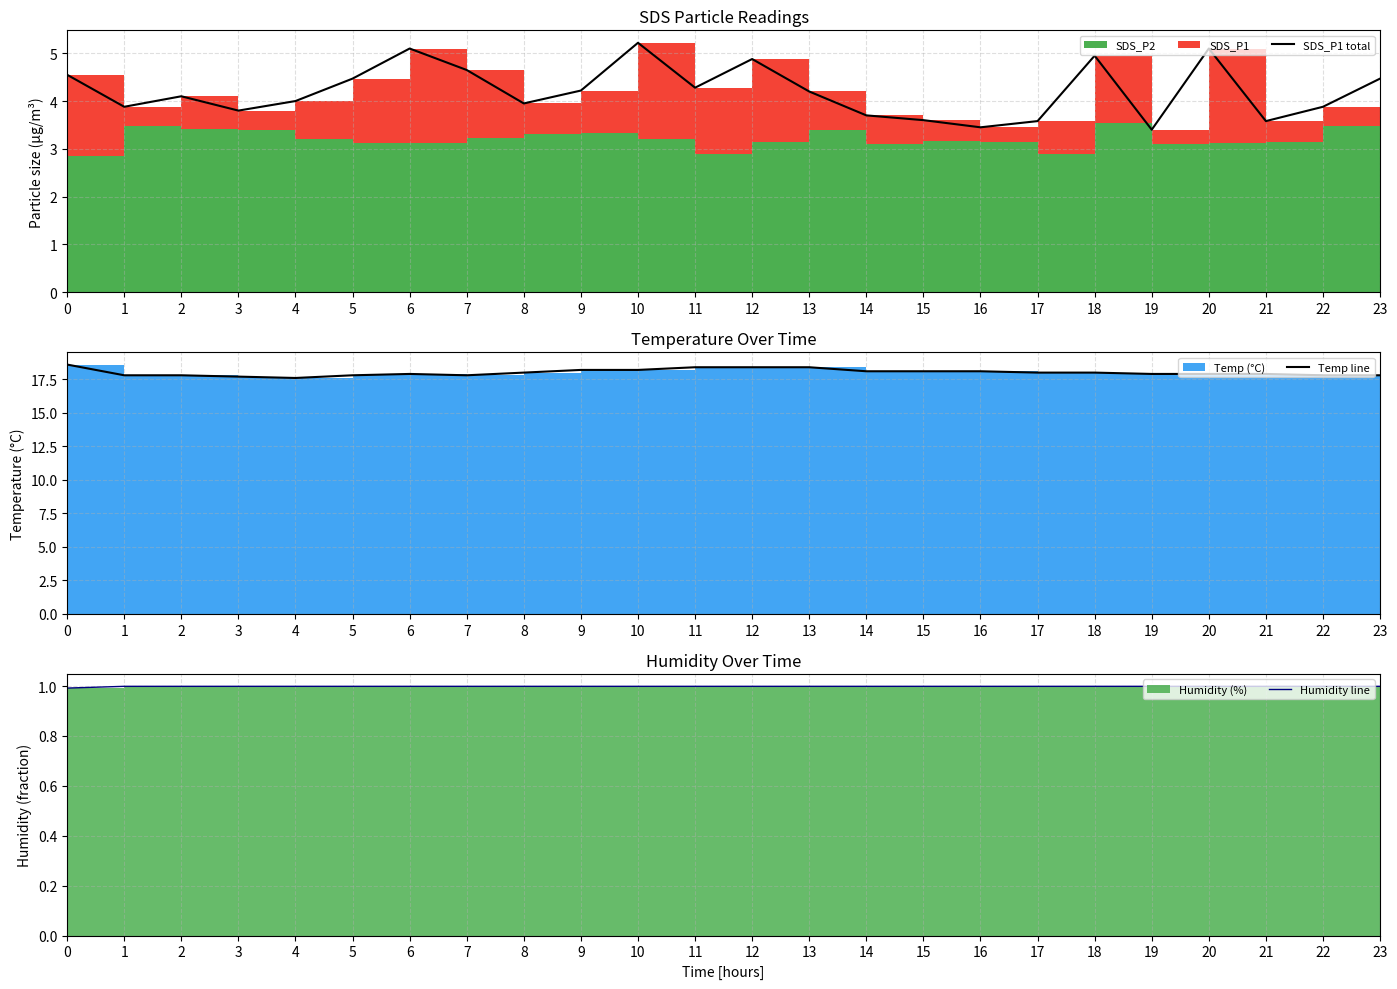

At how many categories does at least one series exceed 18?

9